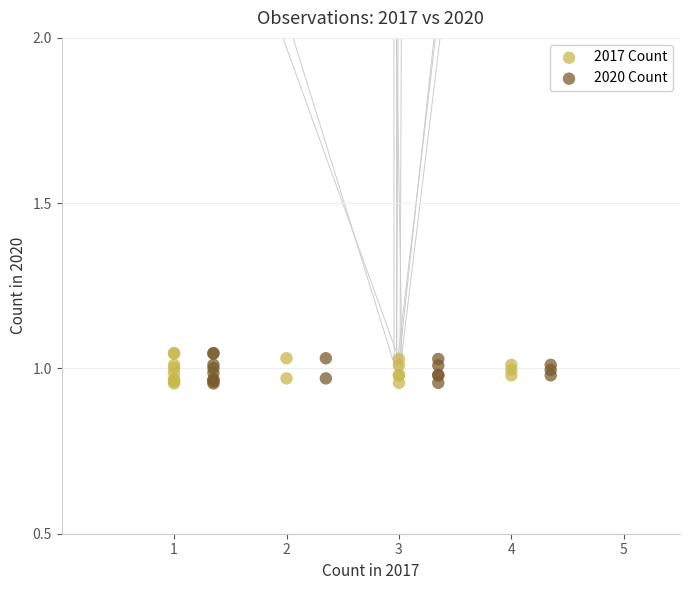

What are all the series names shown in the legend?

2017 Count, 2020 Count